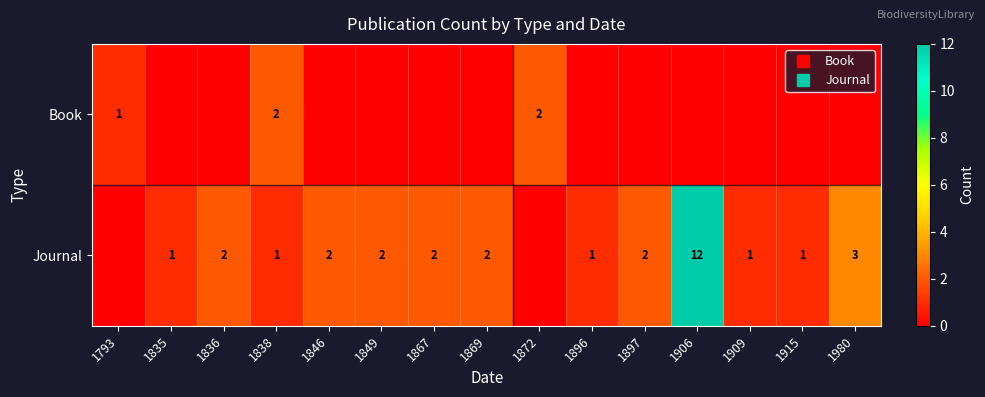

Which series changed the most between 1846 and 1915?

Journal